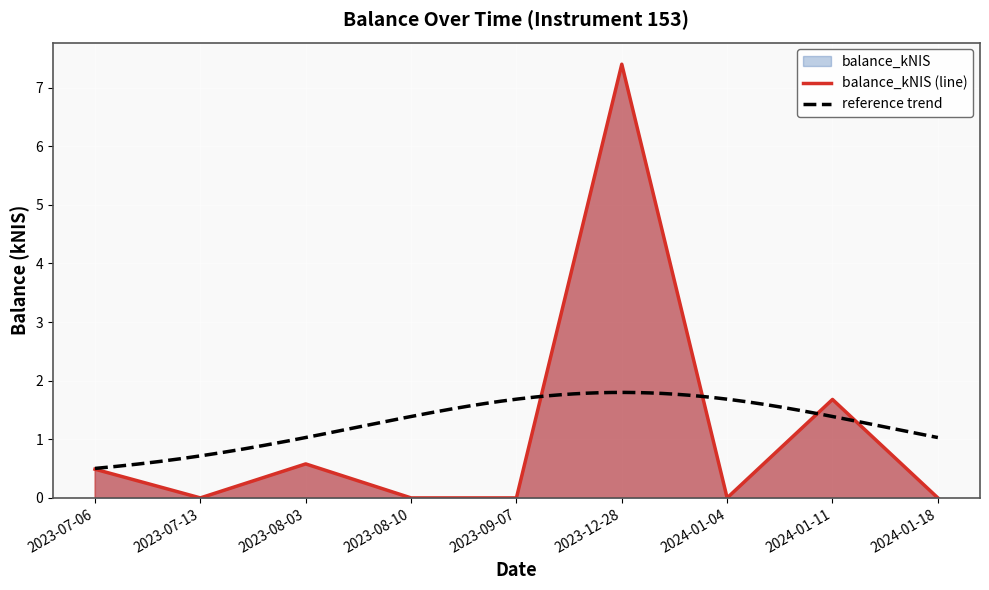

Which label corresponds to the smallest value in the chart?

2023-07-13